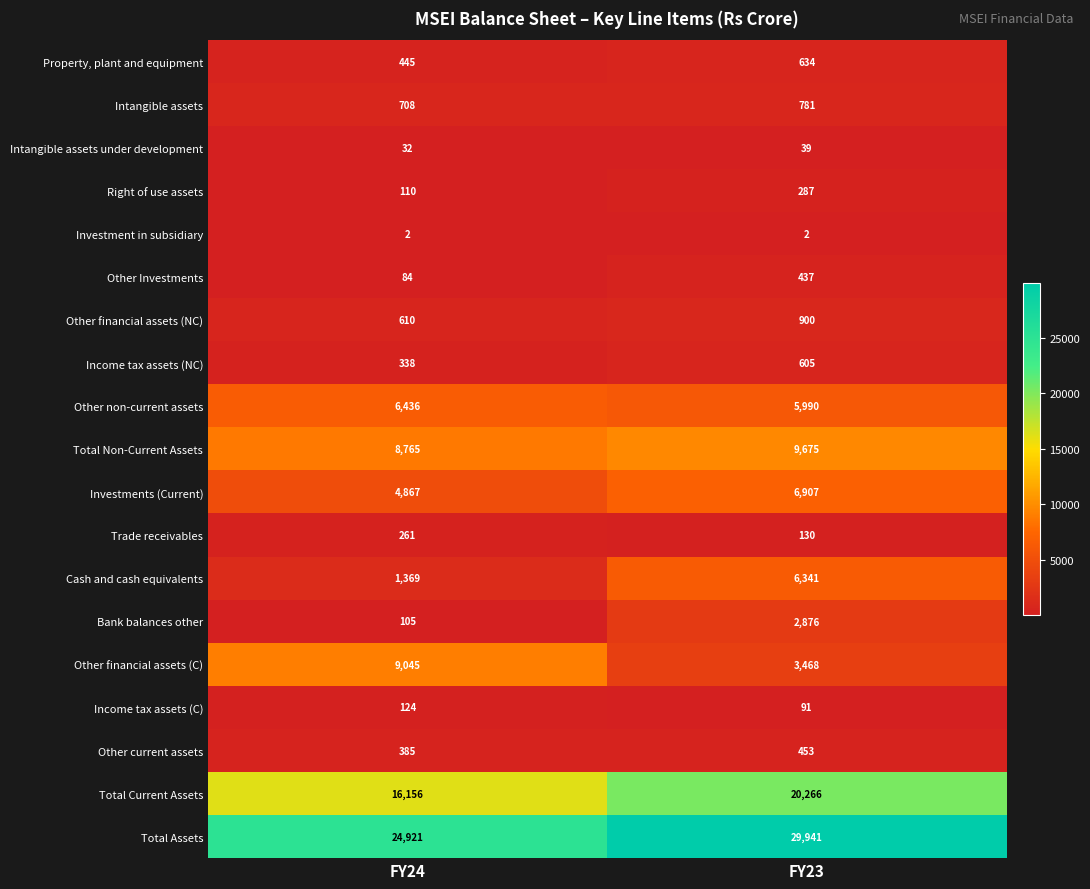

What is the total value across all series at FY24?

74763